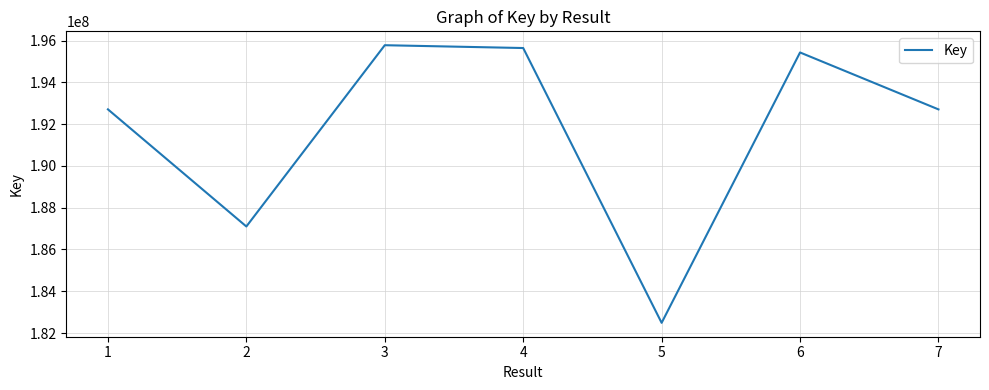

True or false: the data has more than 0 interior local peaks.

True